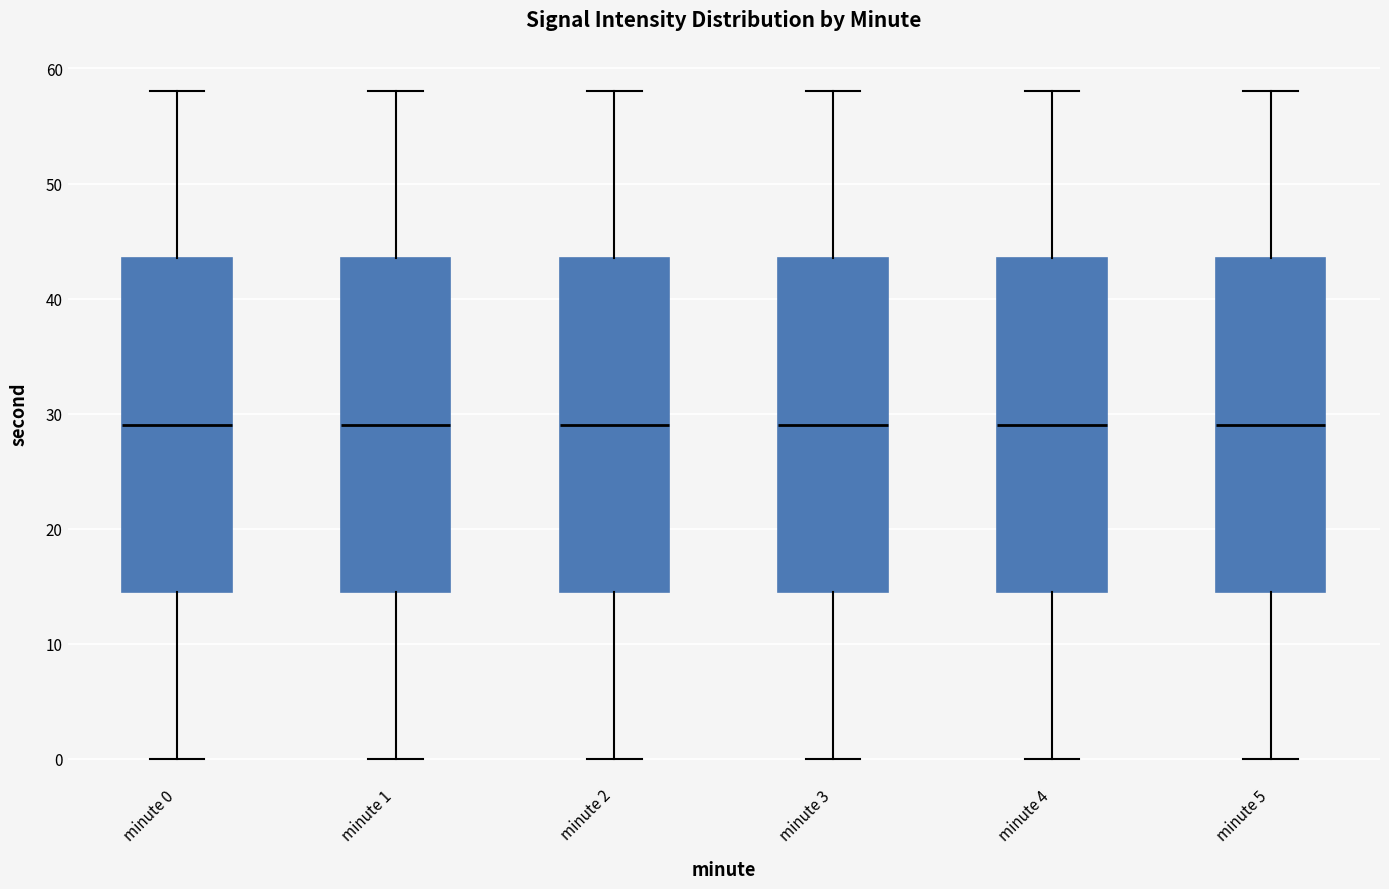

Reading left to right, transcribe this box plot: for each box, give where its median line is, the range the box spans, and where its two whiskers end, as read against the y-axis. The values are not printed on the chart, so give them approximately, as read against the axis.

minute 0: median 29, box 15 to 44, whiskers 0 to 58
minute 1: median 29, box 15 to 44, whiskers 0 to 58
minute 2: median 29, box 15 to 44, whiskers 0 to 58
minute 3: median 29, box 15 to 44, whiskers 0 to 58
minute 4: median 29, box 15 to 44, whiskers 0 to 58
minute 5: median 29, box 15 to 44, whiskers 0 to 58